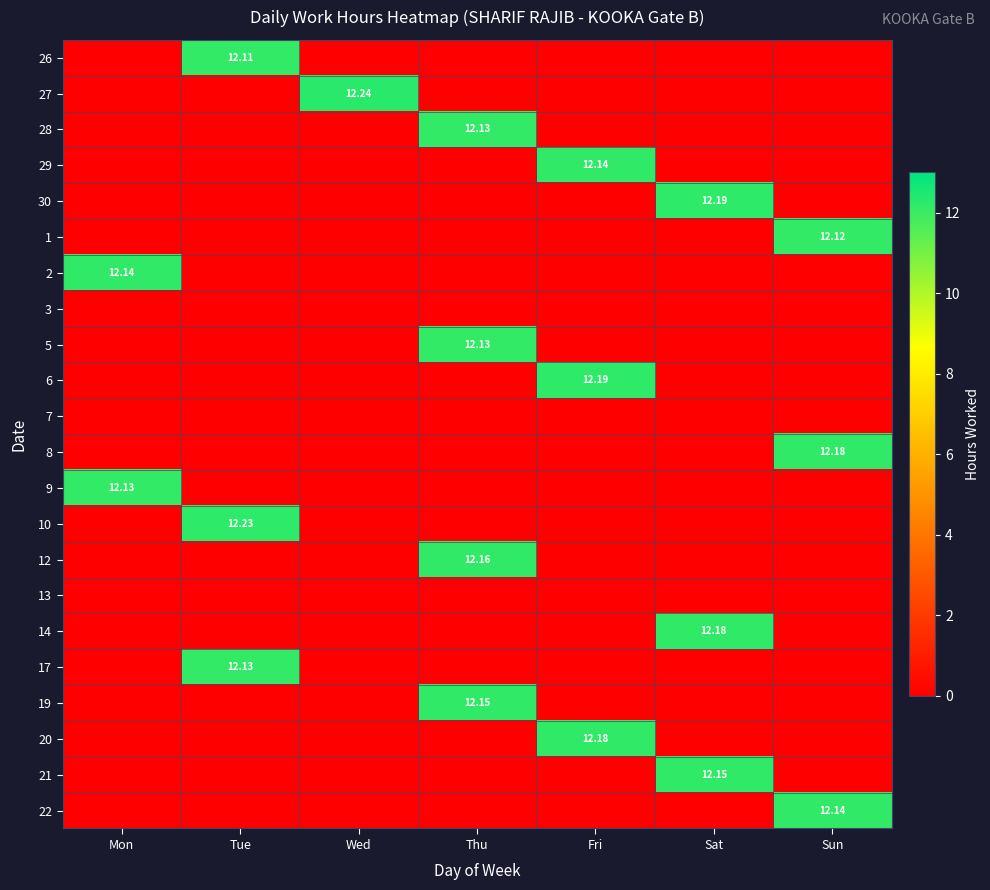

Rank the series by their maximum value, from highest to lowest.

27, 10, 30, 6, 8, 14, 20, 12, 19, 21, 29, 2, 22, 28, 5, 9, 17, 1, 26, 3, 7, 13